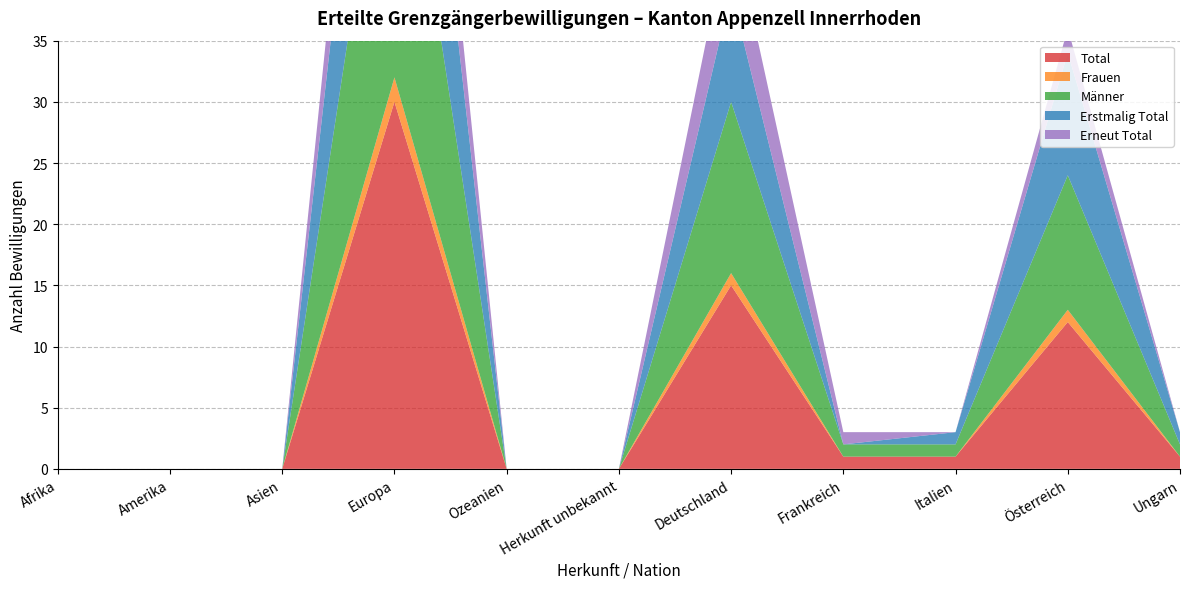

Reading right to left, what are all the values shown in this chart?

Total: Ungarn=1	Österreich=12	Italien=1	Frankreich=1	Deutschland=15	Herkunft unbekannt=0	Ozeanien=0	Europa=30	Asien=0	Amerika=0	Afrika=0
Frauen: Ungarn=0	Österreich=1	Italien=0	Frankreich=0	Deutschland=1	Herkunft unbekannt=0	Ozeanien=0	Europa=2	Asien=0	Amerika=0	Afrika=0
Männer: Ungarn=1	Österreich=11	Italien=1	Frankreich=1	Deutschland=14	Herkunft unbekannt=0	Ozeanien=0	Europa=28	Asien=0	Amerika=0	Afrika=0
Erstmalig Total: Ungarn=1	Österreich=10	Italien=1	Frankreich=0	Deutschland=9	Herkunft unbekannt=0	Ozeanien=0	Europa=21	Asien=0	Amerika=0	Afrika=0
Erneut Total: Ungarn=0	Österreich=2	Italien=0	Frankreich=1	Deutschland=6	Herkunft unbekannt=0	Ozeanien=0	Europa=9	Asien=0	Amerika=0	Afrika=0